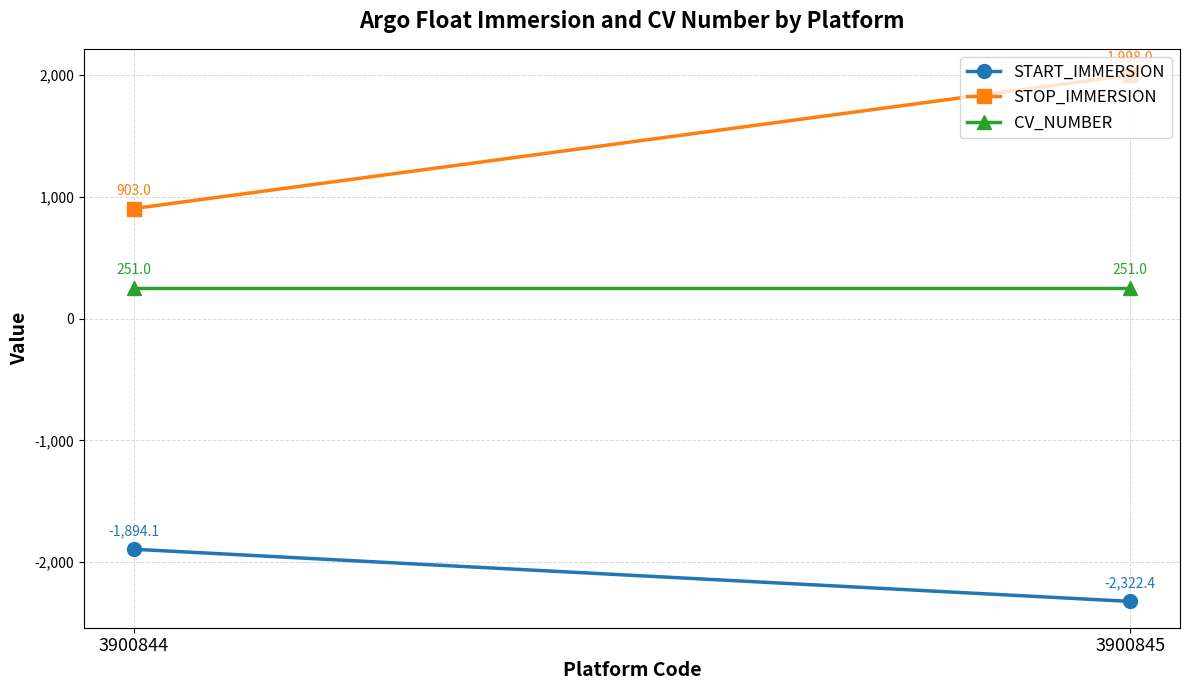

At which label is START_IMMERSION closest to -2108?

3900844